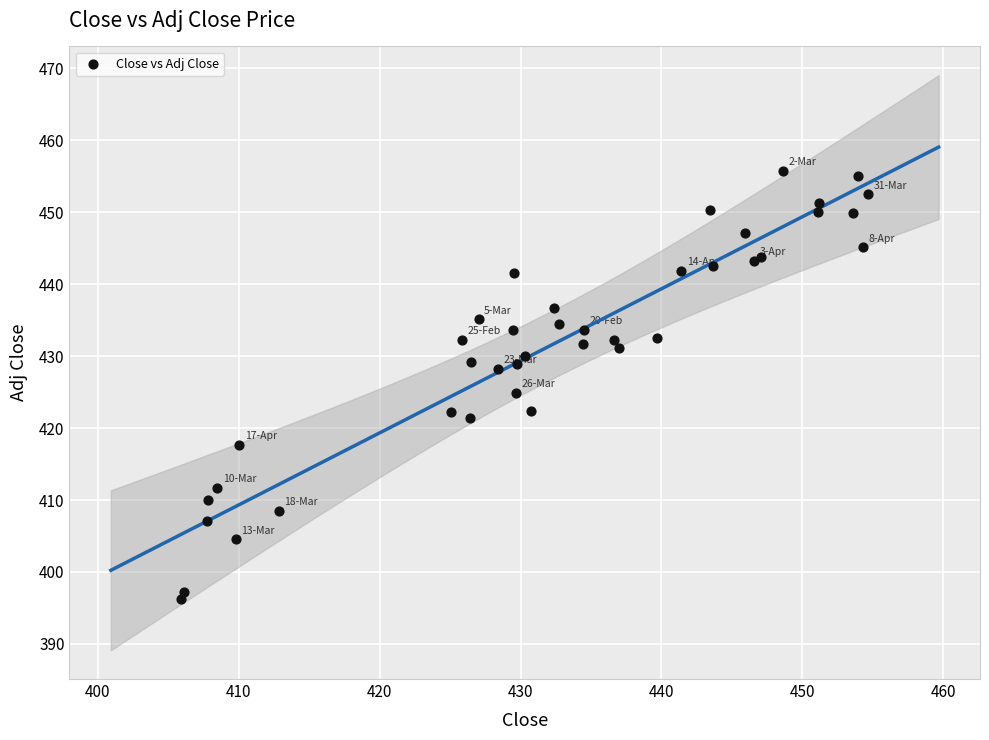

What Y value in the scatter plot is closest to 426?

424.9